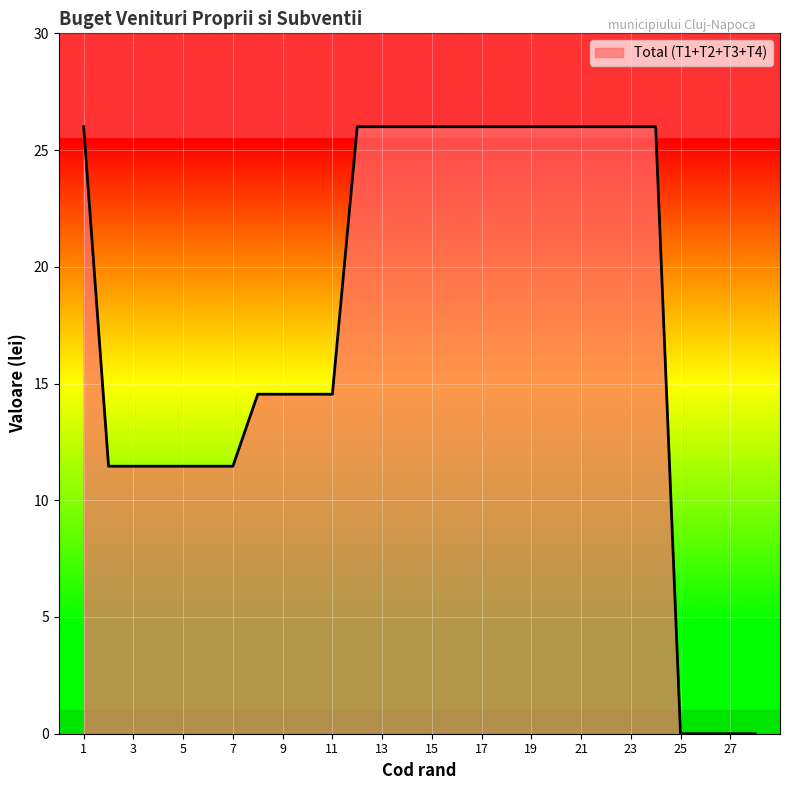

What is the difference between the maximum and minimum values?

26.0